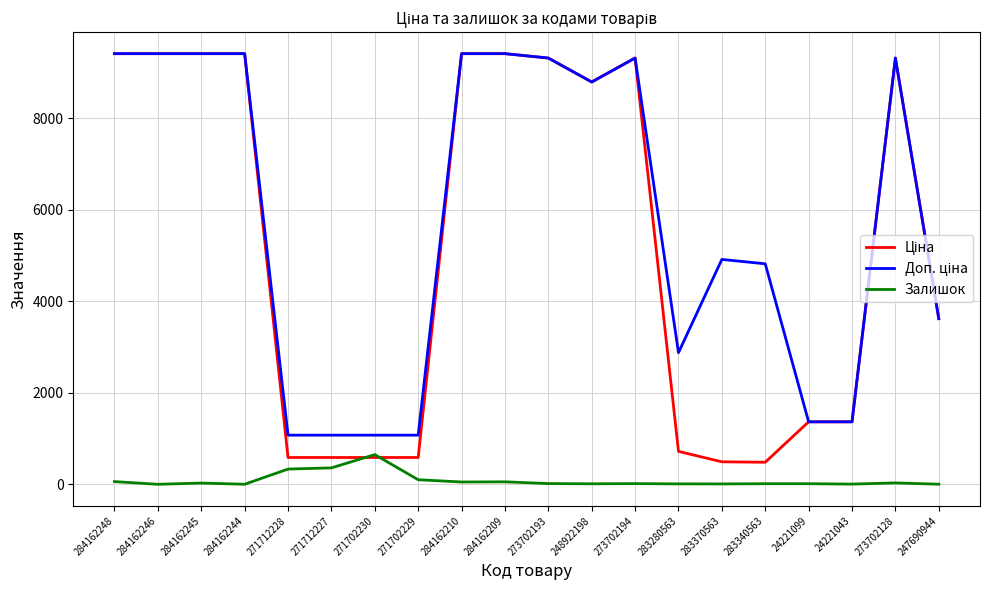

The Залишок series shows 359.0 at 271712227. True or false?

True